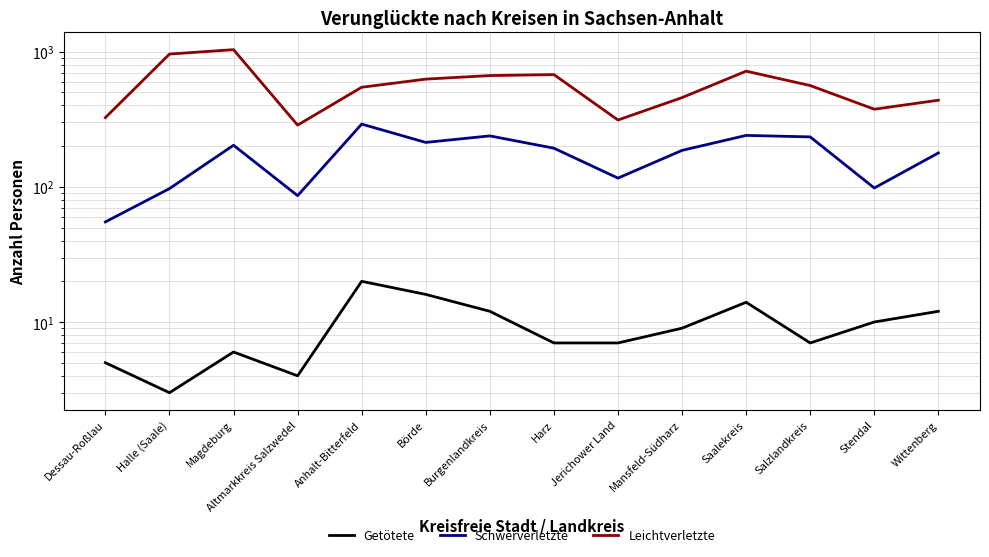

How many interior local peaks does the Schwerverletzte series have?

4